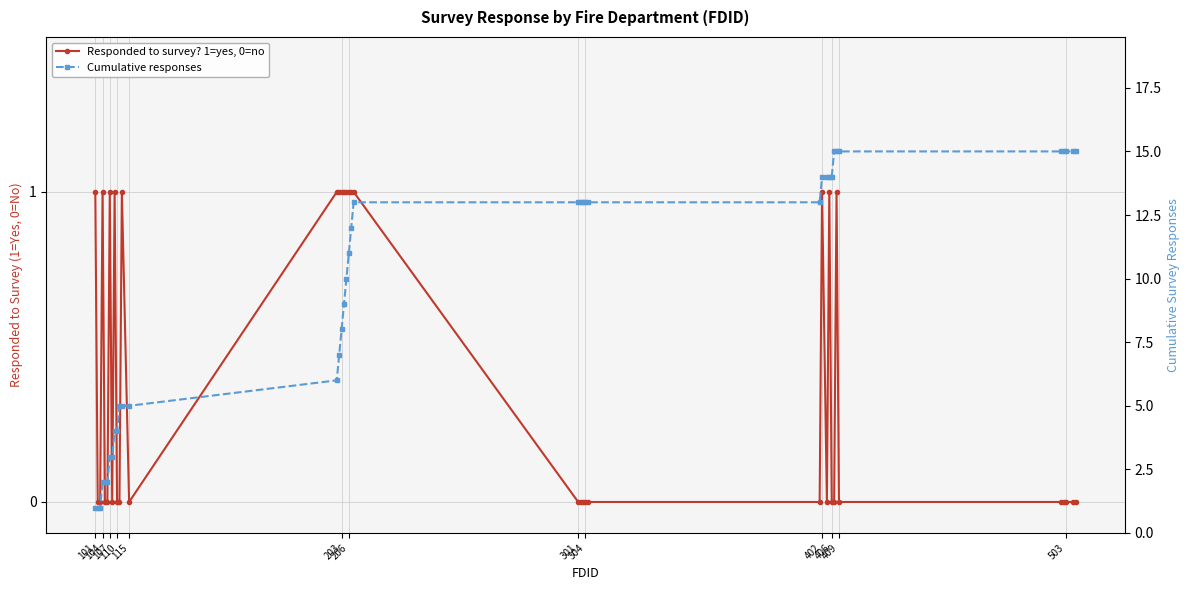

At how many categories does at least one series exceed 4?

29